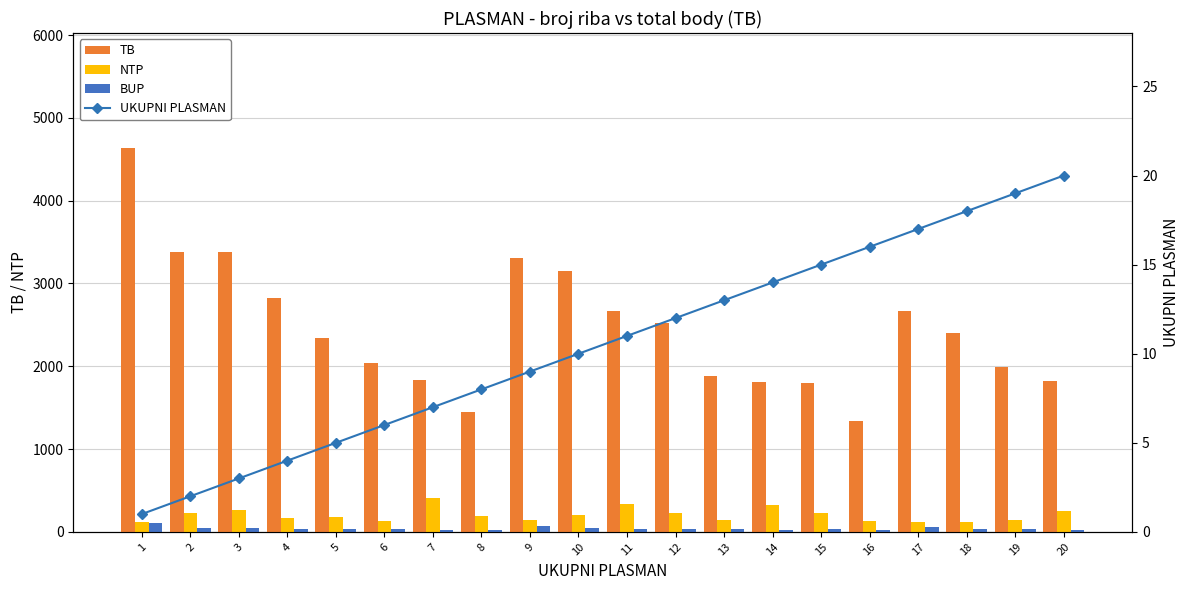

How many series are shown in this chart?

4